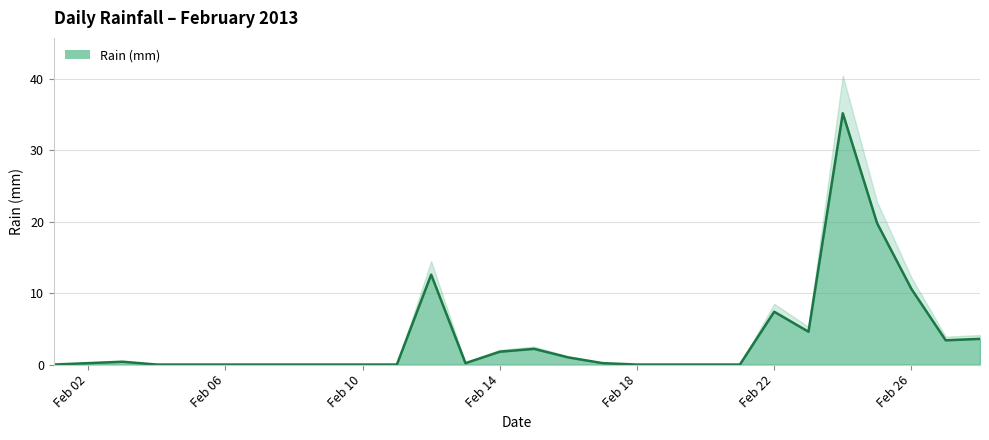

Count the number of categories in the chart.

28